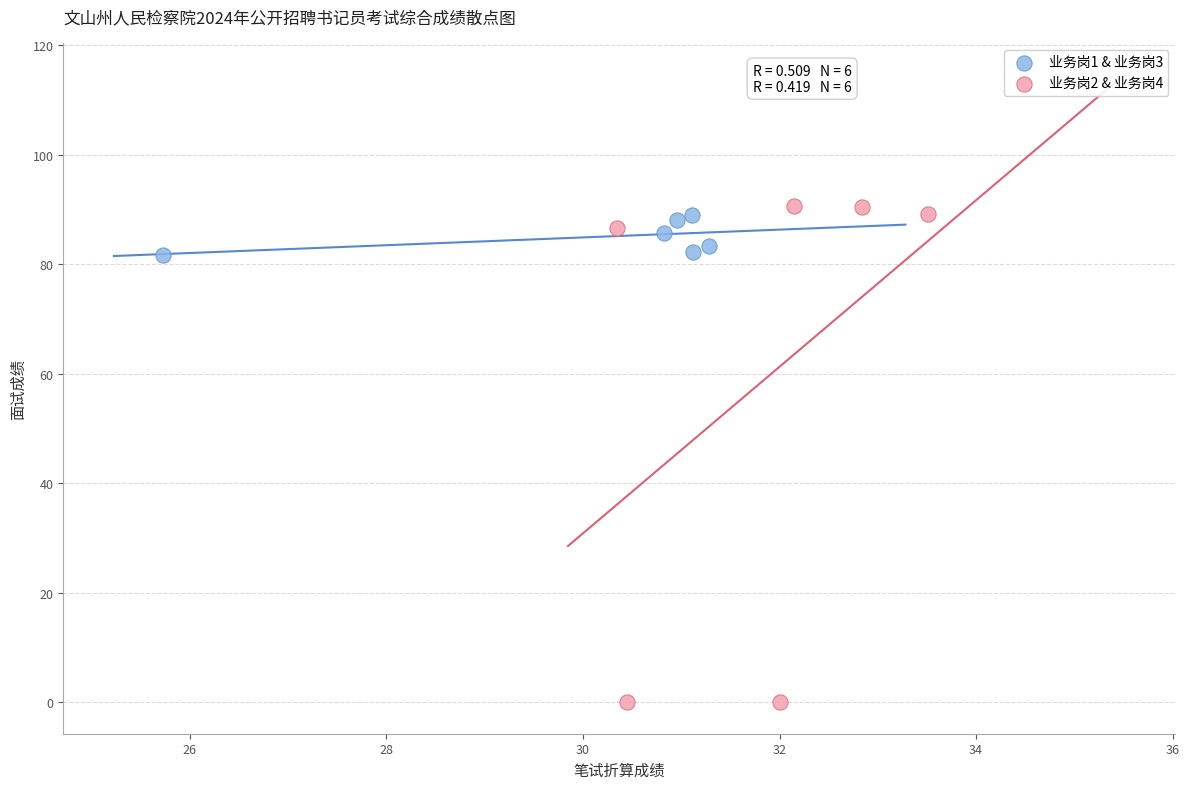

Which series contains the lowest Y value?

业务岗2 & 业务岗4